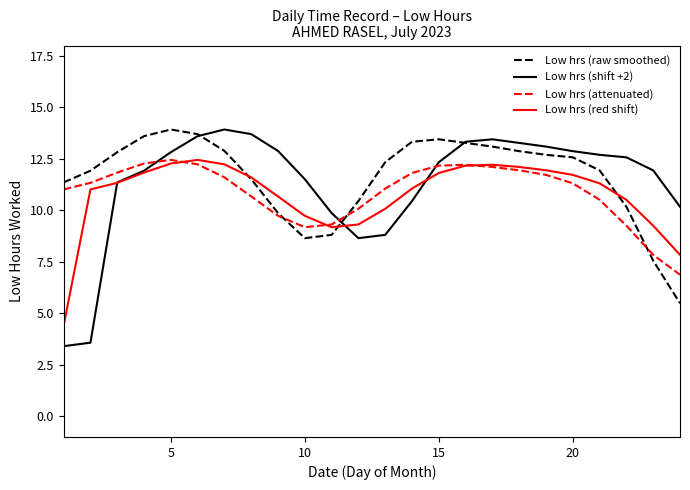

Which series has the widest spread of values?

Low hrs (shift +2)